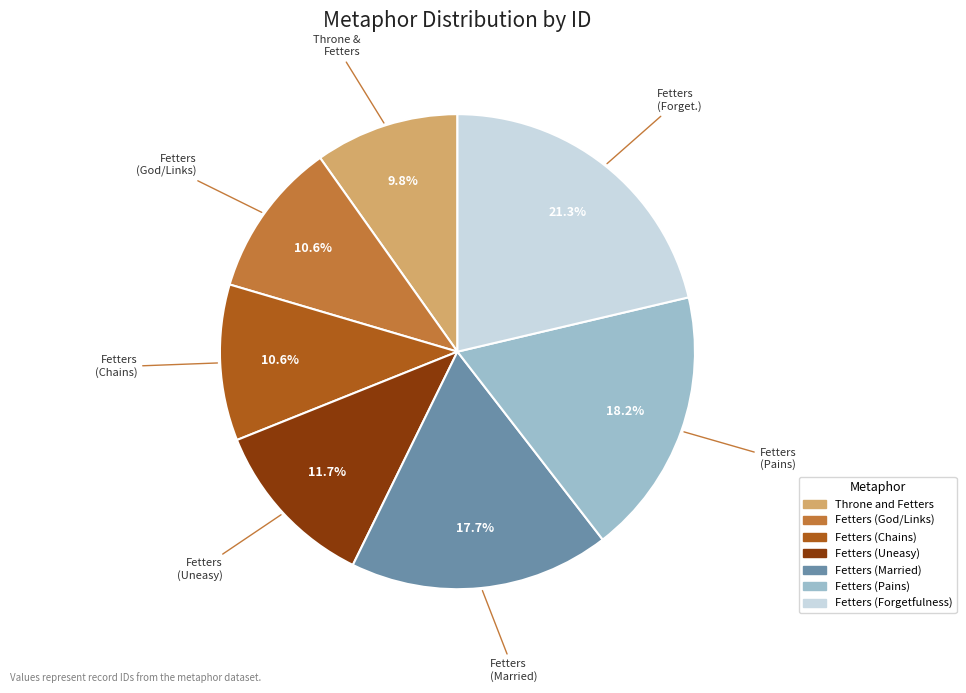

What portion of the pie excludes Fetters (God/Links)?

89.4%